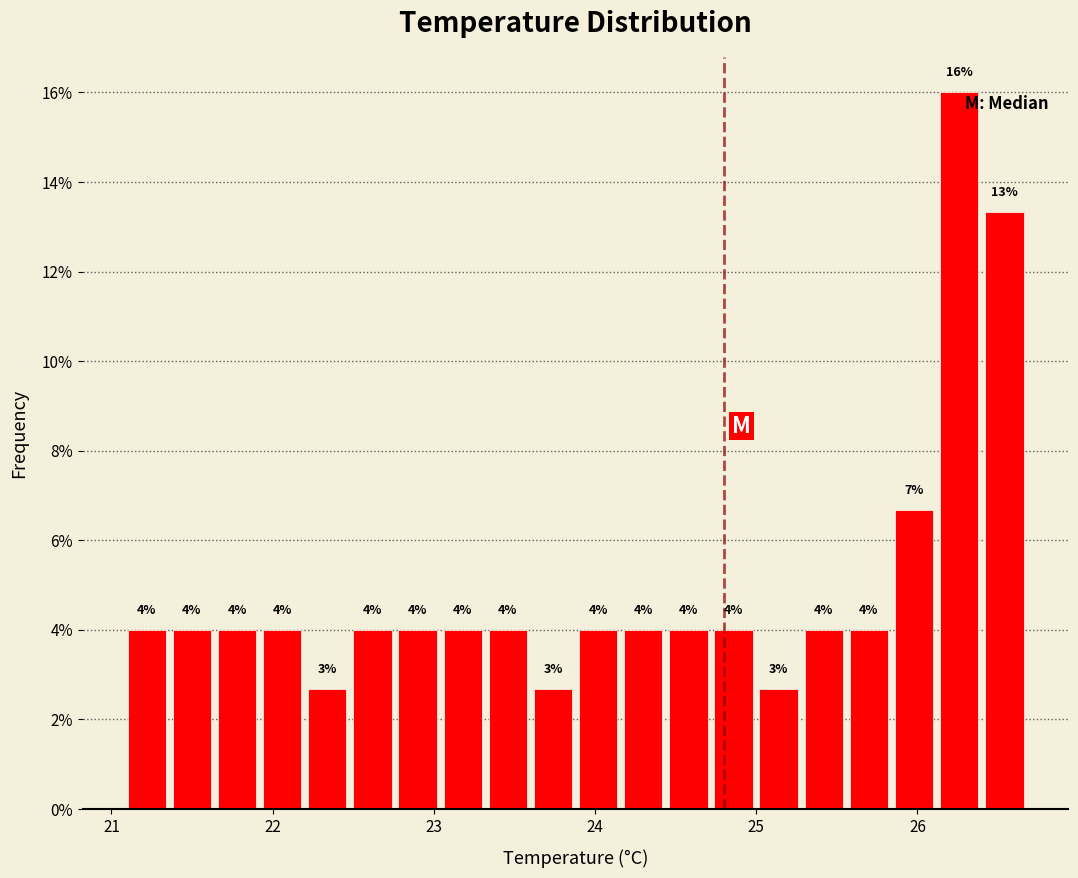

Around what value on the x-axis is the tallest bar? Give the approximate position of its centre, as read against the axis.

26.3